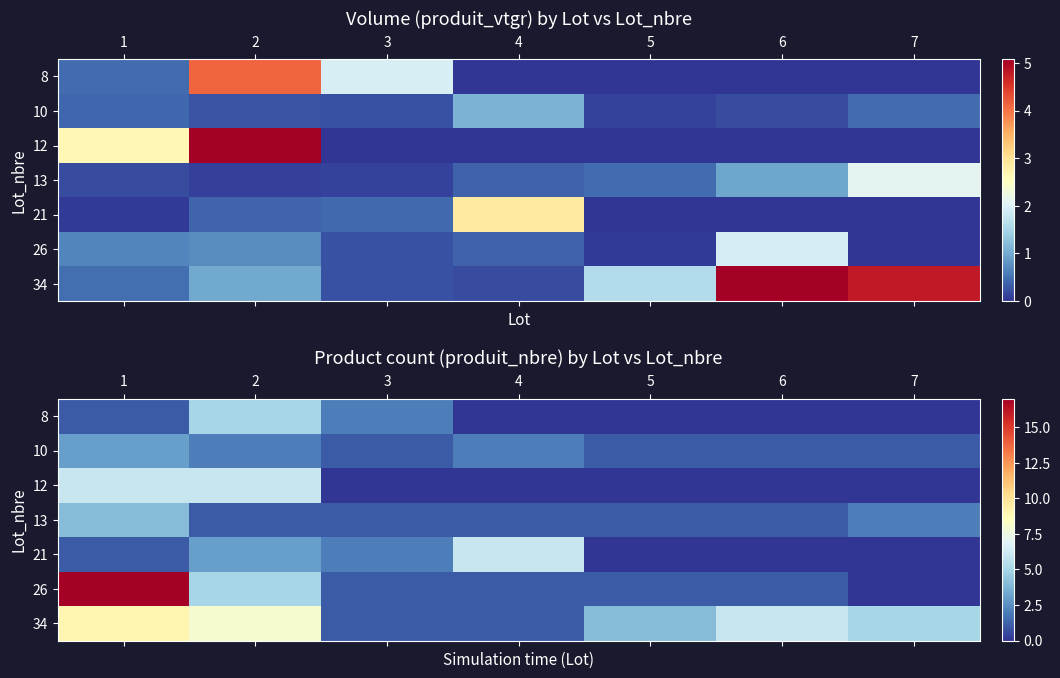

Where is 26 nearest to the value 8?

2